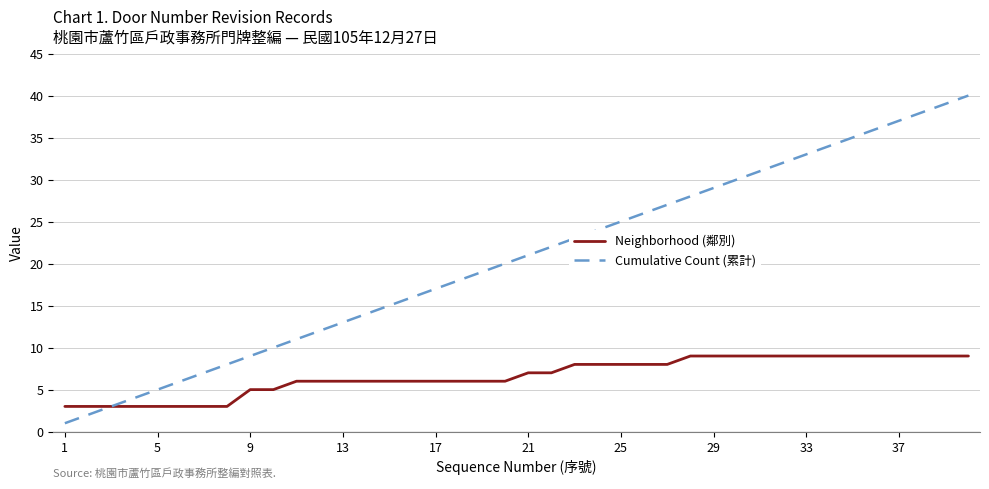

Rank the series by their average value, from highest to lowest.

Cumulative Count (累計), Neighborhood (鄰別)